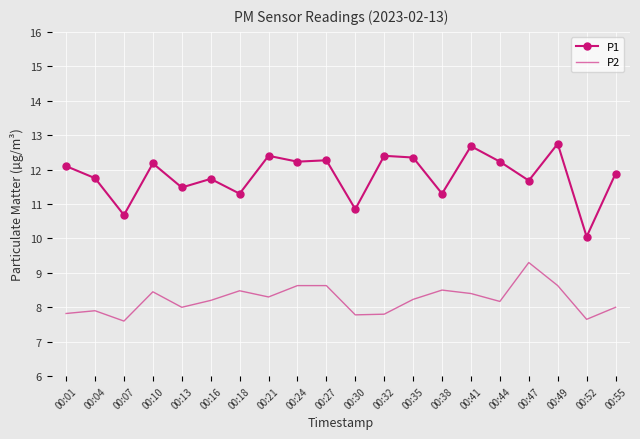

Between 00:10 and 00:55, which series saw the biggest shift?

P2